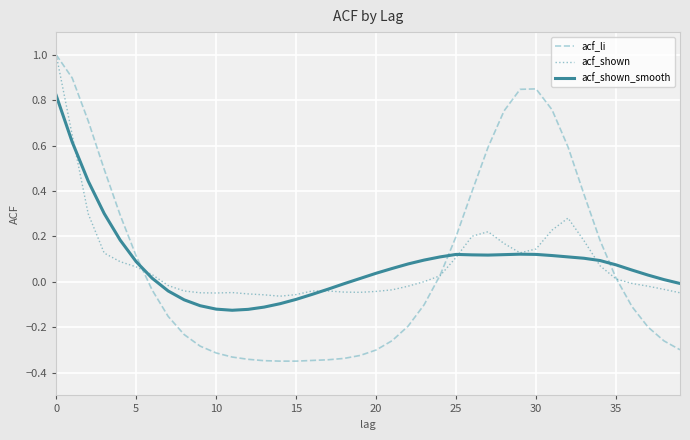

Which series has the largest range (max minus min)?

acf_li